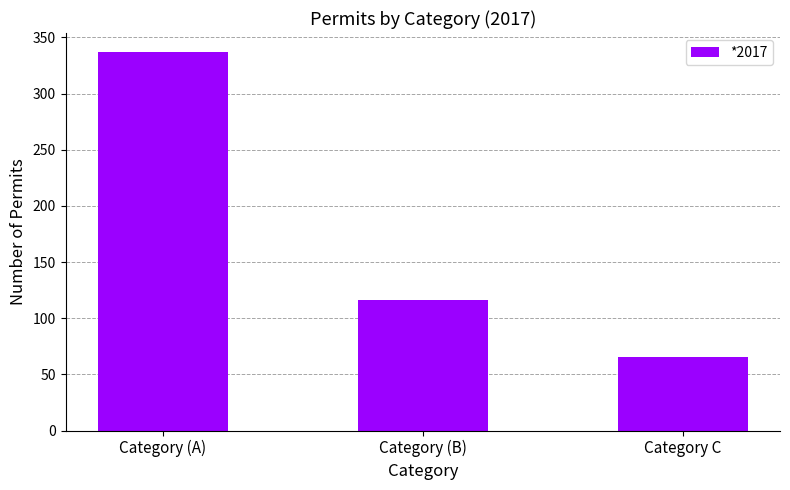

What is the value of the 3rd bar from the left?

65